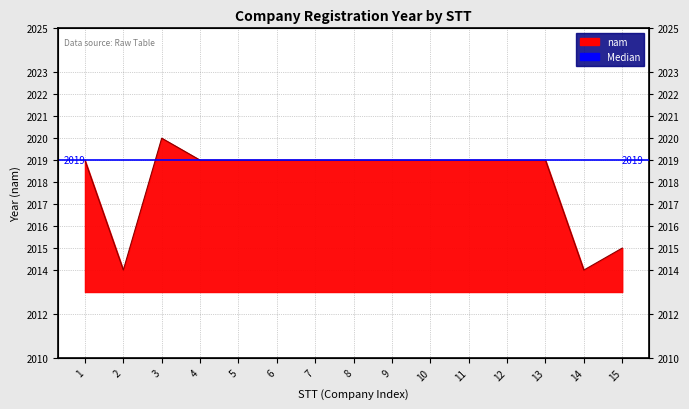

Reading right to left, list all the values displayed in this chart.

15=2015	14=2014	13=2019	12=2019	11=2019	10=2019	9=2019	8=2019	7=2019	6=2019	5=2019	4=2019	3=2020	2=2014	1=2019